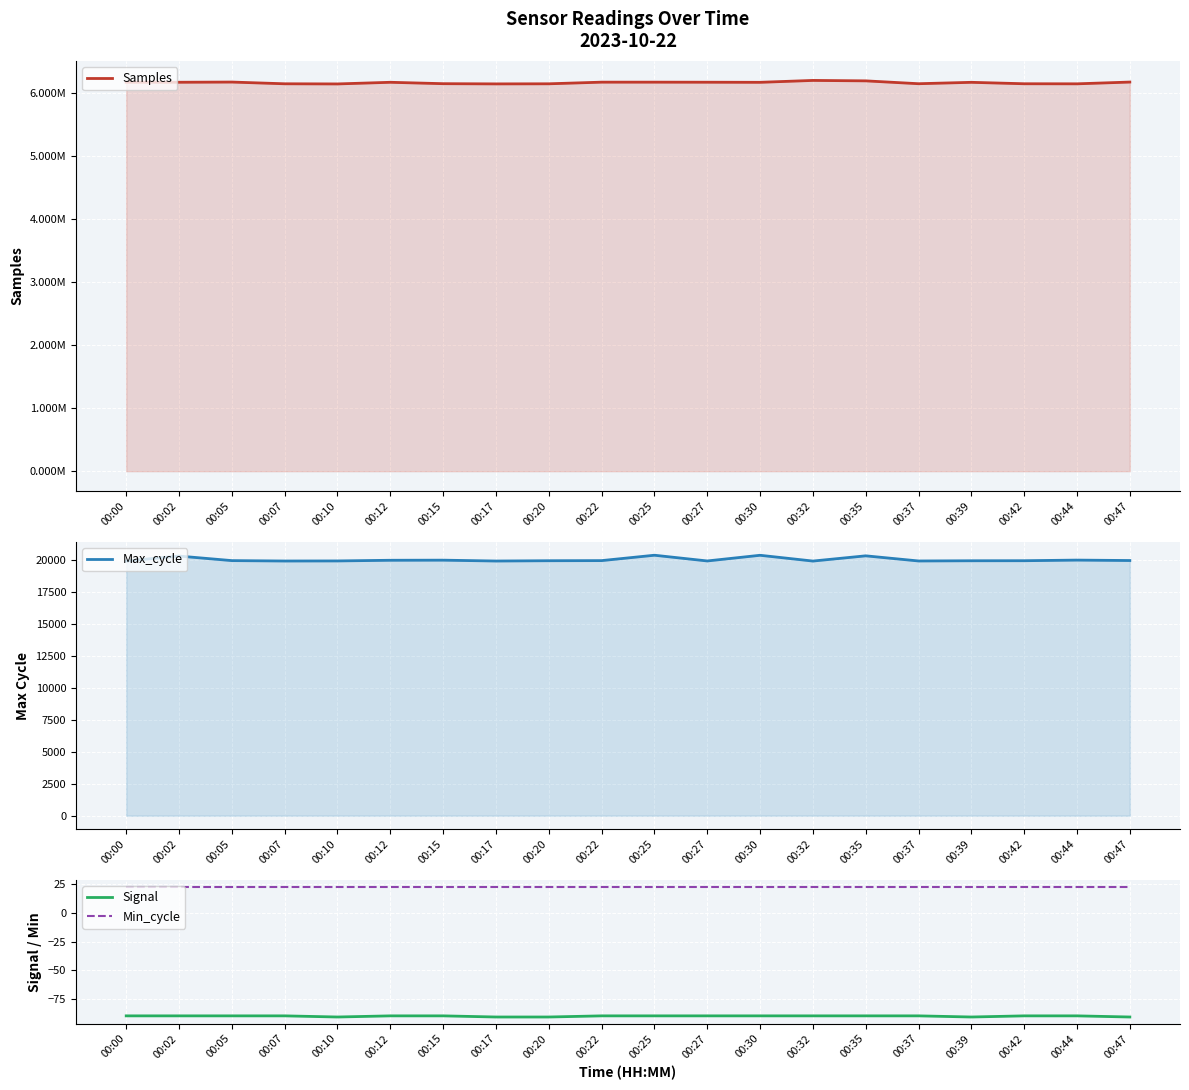

What is the average value of the Min_cycle series?

23